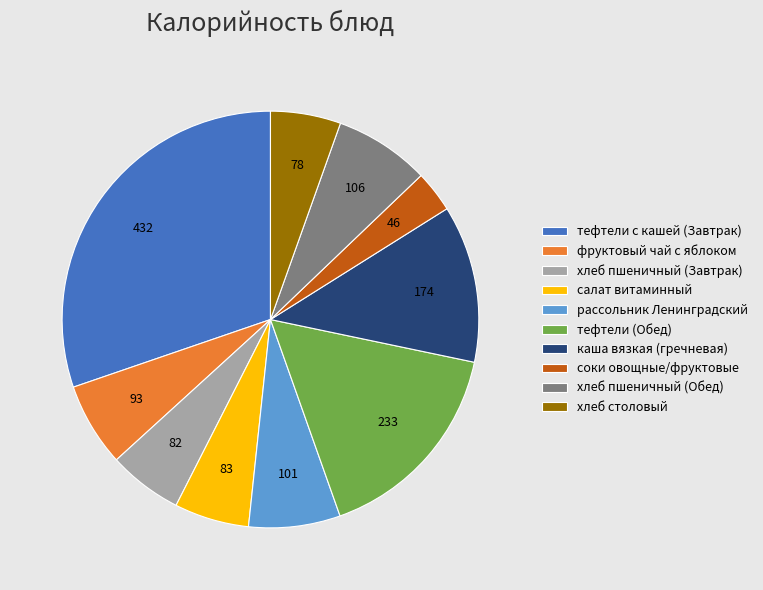

Do хлеб пшеничный (Обед) and фруктовый чай с яблоком together represent more than half of the pie?

No